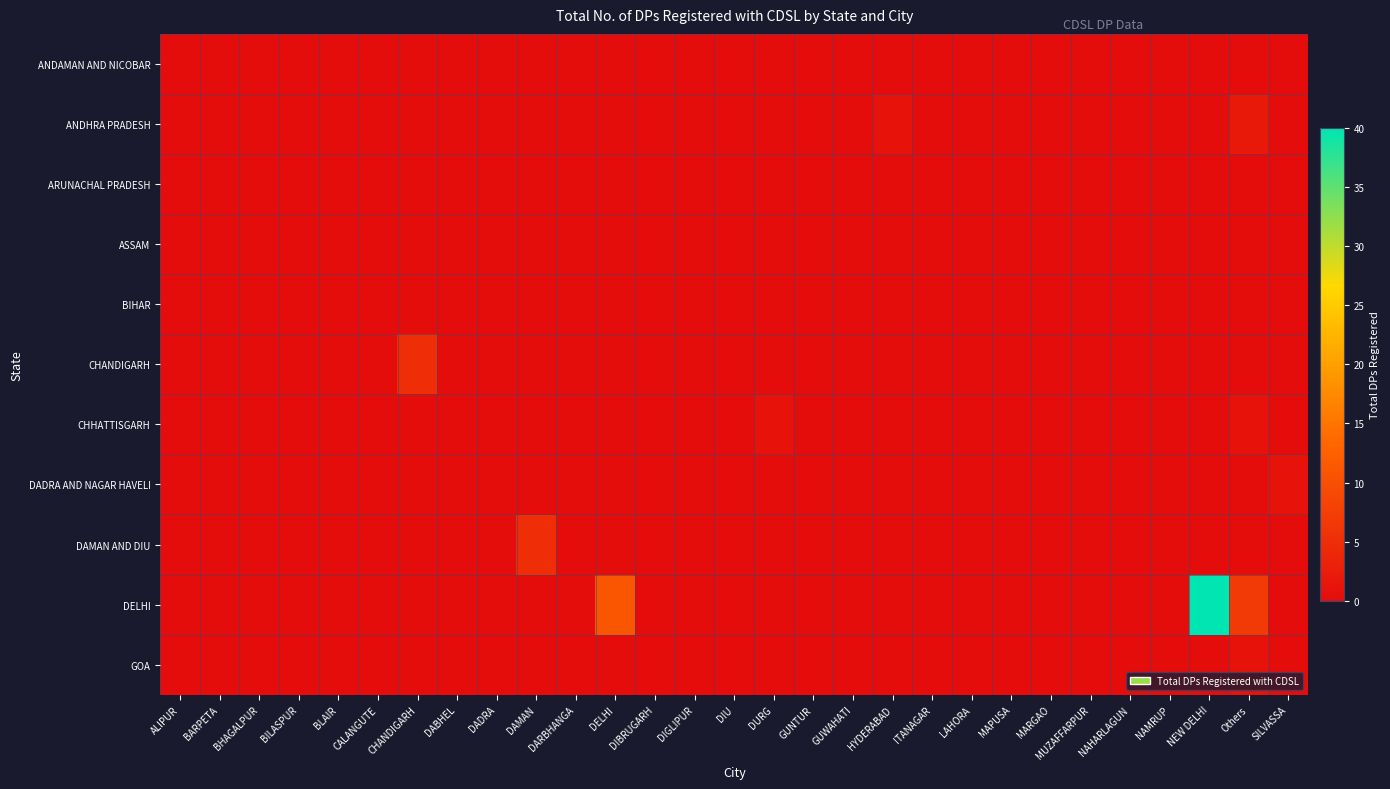

At how many categories does at least one series exceed 23?

1